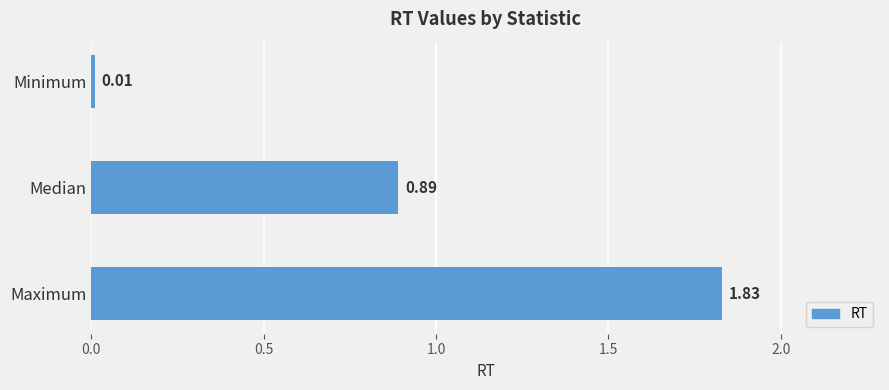

What is the sum of all values?

2.7